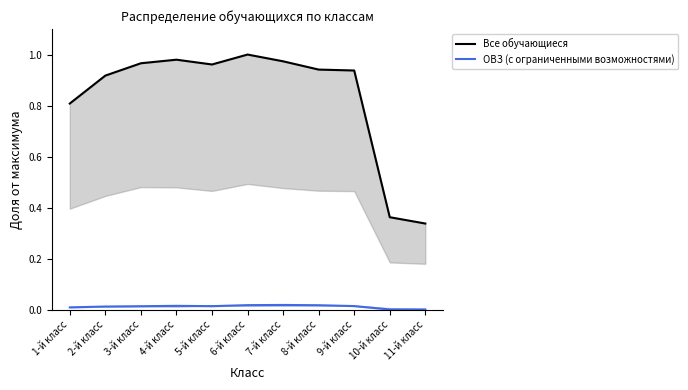

True or false: Все обучающиеся and ОВЗ (с ограниченными возможностями) intersect in this chart.

False